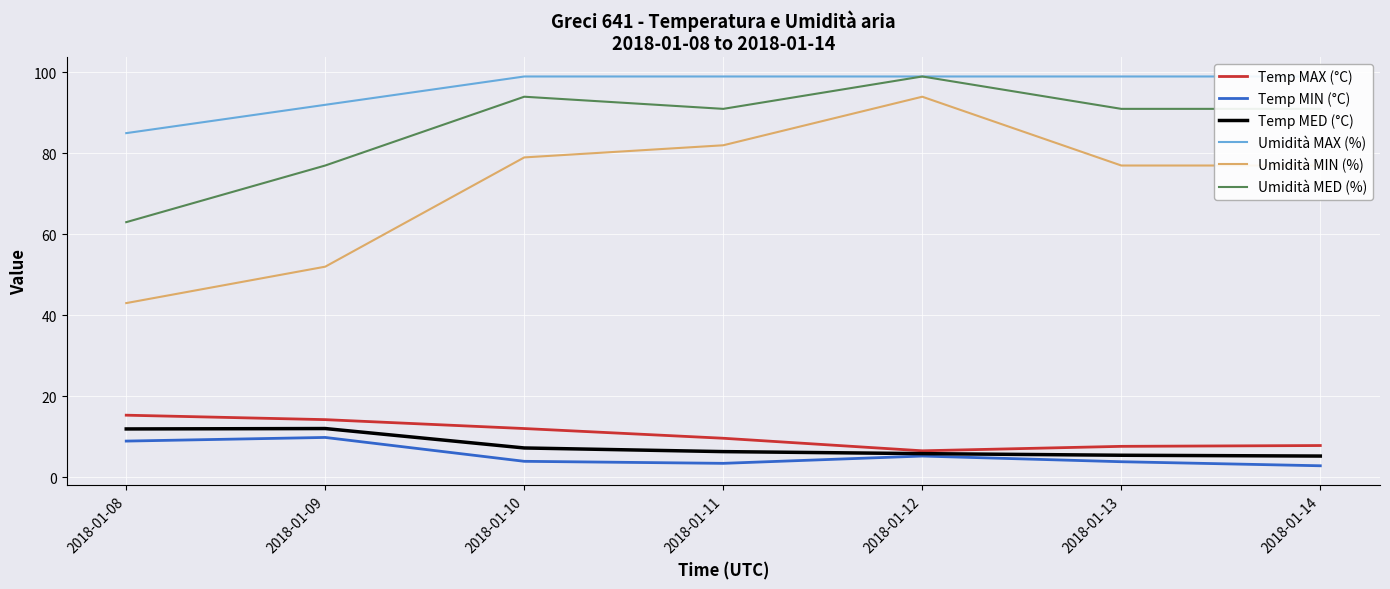

What is the minimum value shown in the chart?

2.8